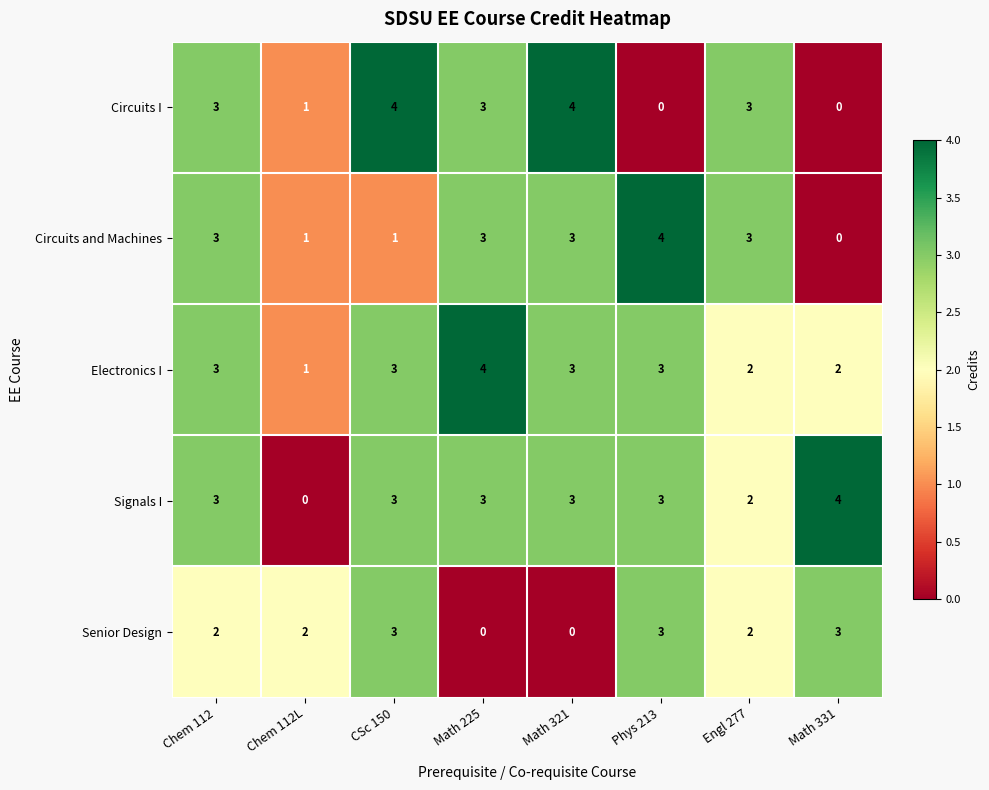

What is the total value across all series at Math 331?

9